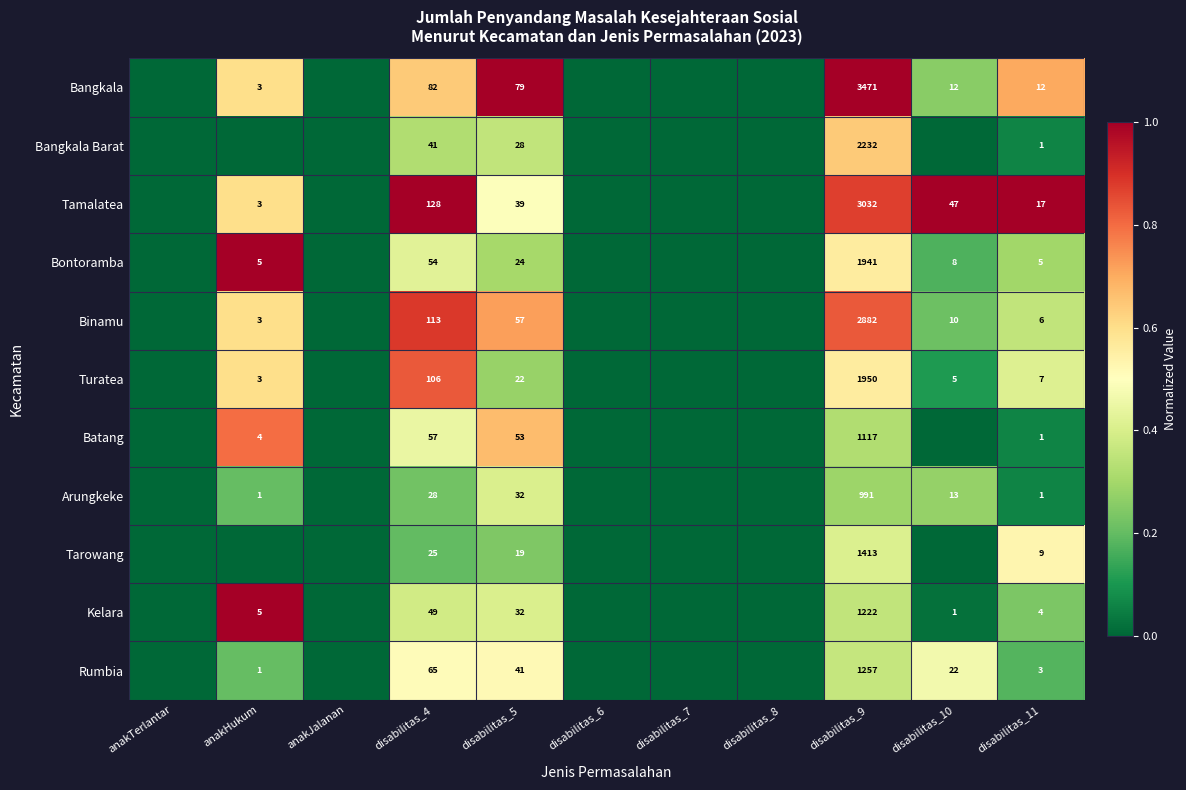

What is the total value across all series at disabilitas_5?

426